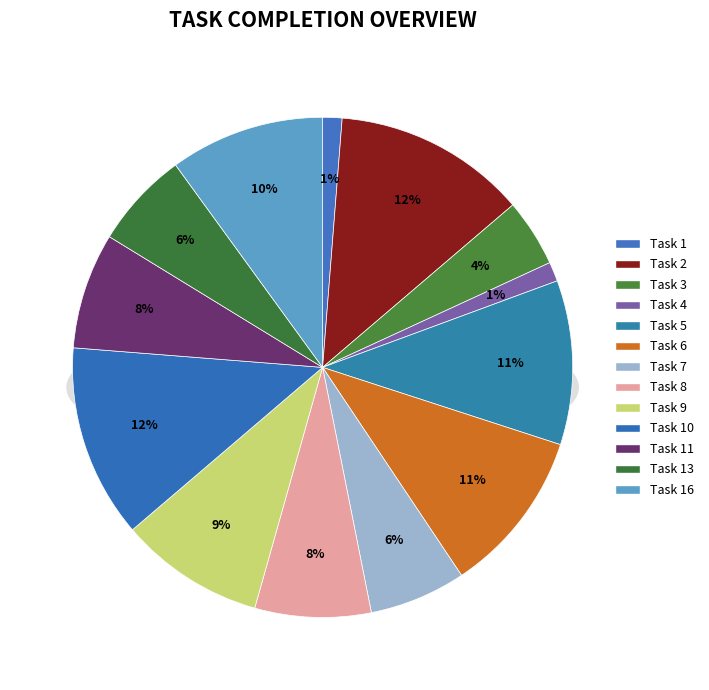

To the nearest percent, what is the average slice percentage?

8%